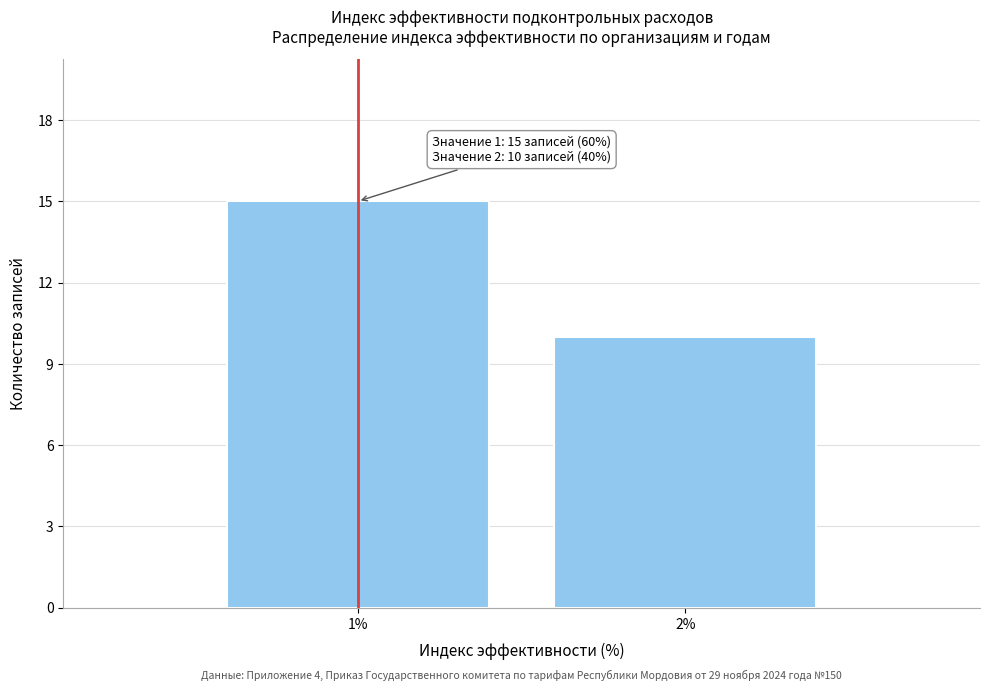

Reading right to left, transcribe all the data shown in this chart.

2%=10	1%=15